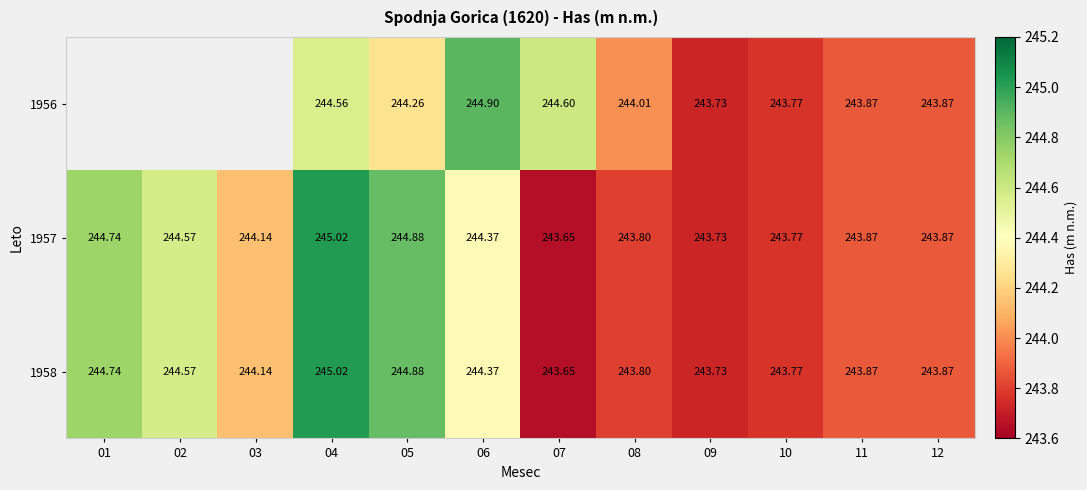

True or false: 1957 has a value of 120.6 at 10.

False